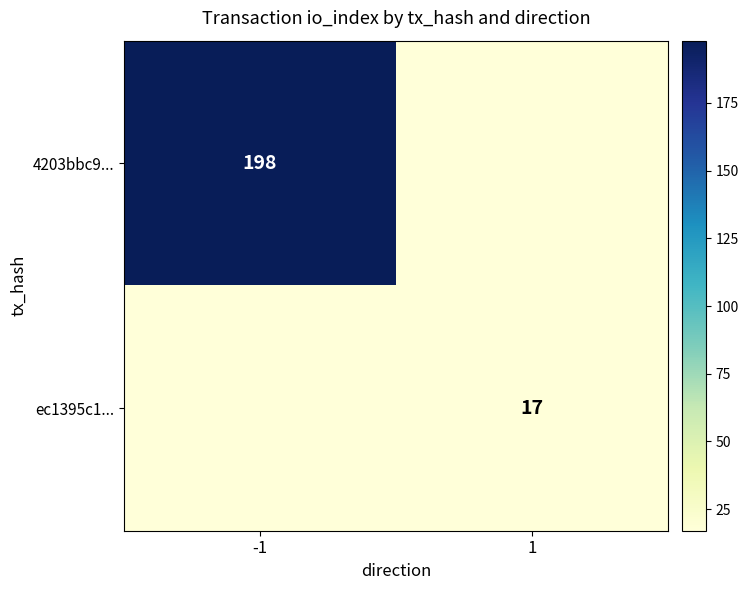

True or false: ec1395c1... has a value of 17 at 1.

True